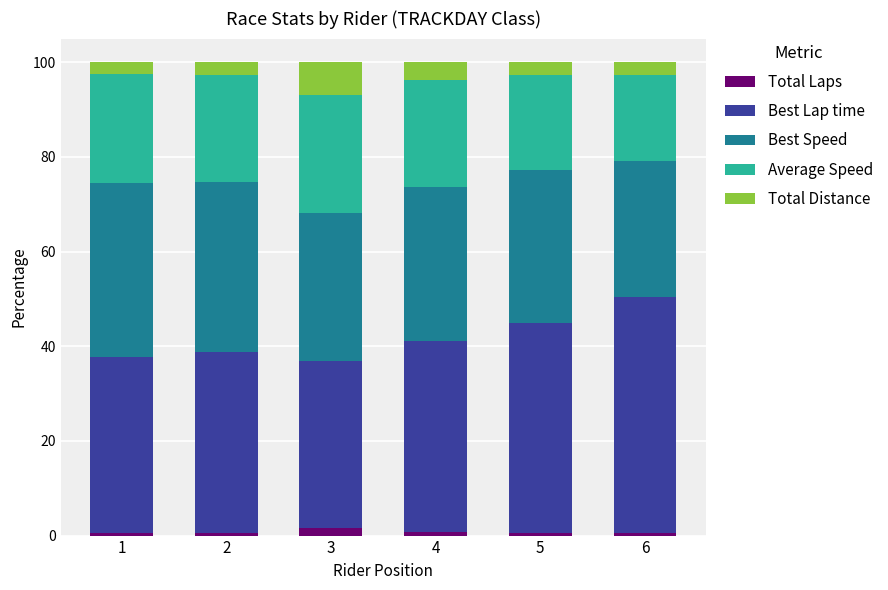

What are all the series names shown in the legend?

Total Laps, Best Lap time, Best Speed, Average Speed, Total Distance